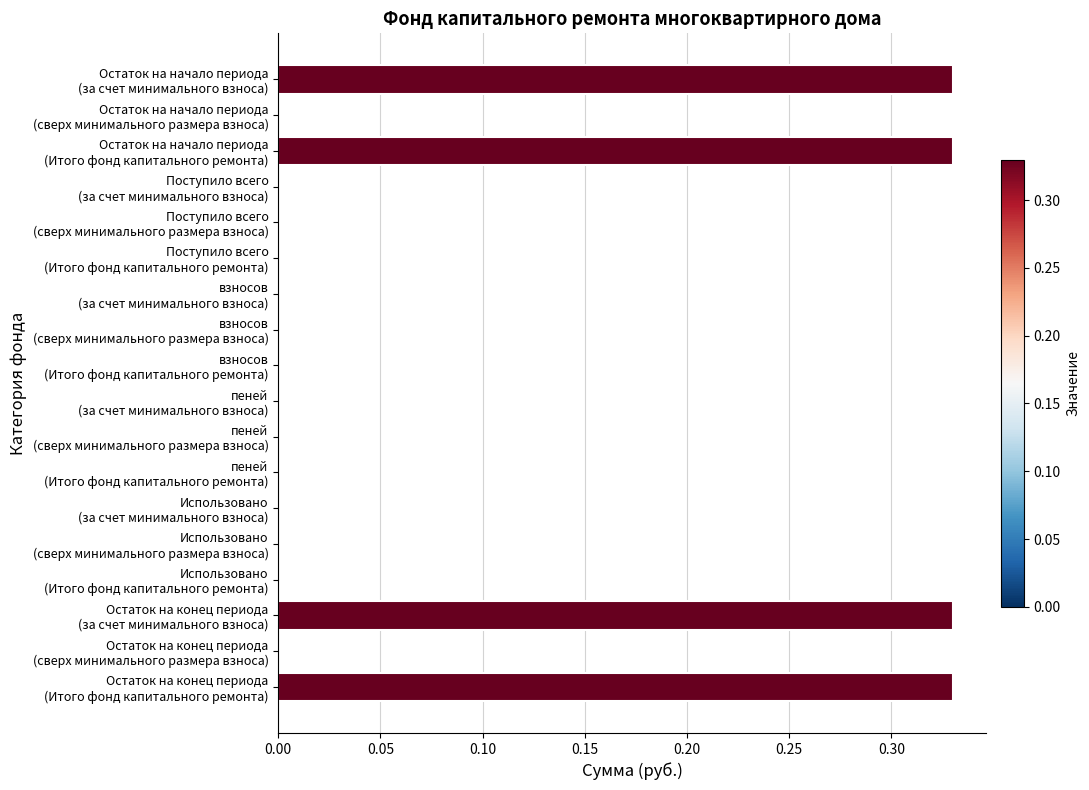

What is the sum of all values?

1.3